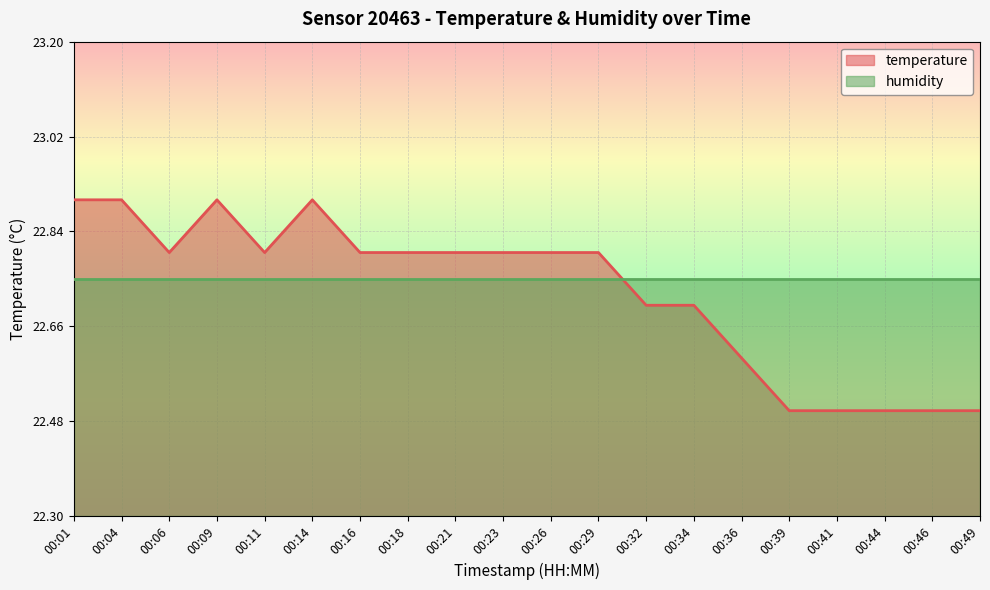

How many values are between 22 and 23?

20